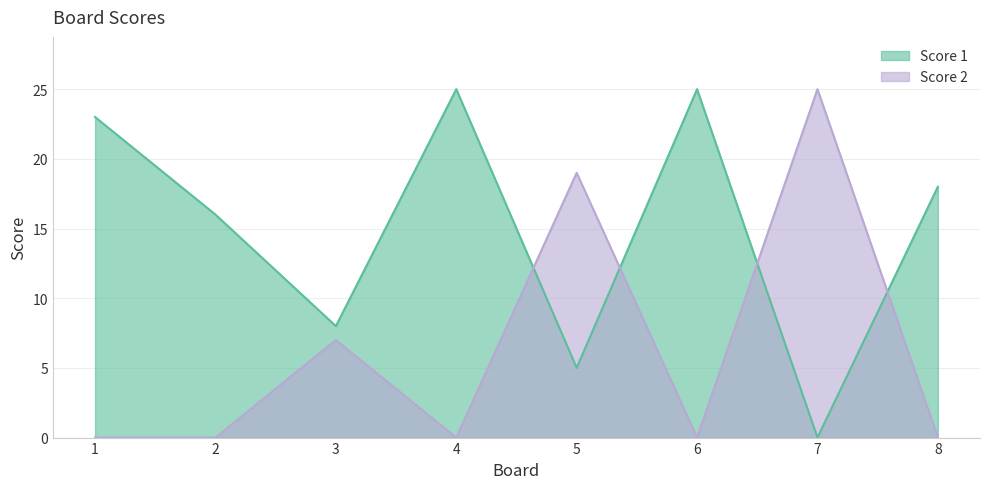

Reading left to right, list all the values displayed in this chart.

Score 1: 1=23	2=16	3=8	4=25	5=5	6=25	7=0	8=18
Score 2: 1=0	2=0	3=7	4=0	5=19	6=0	7=25	8=0